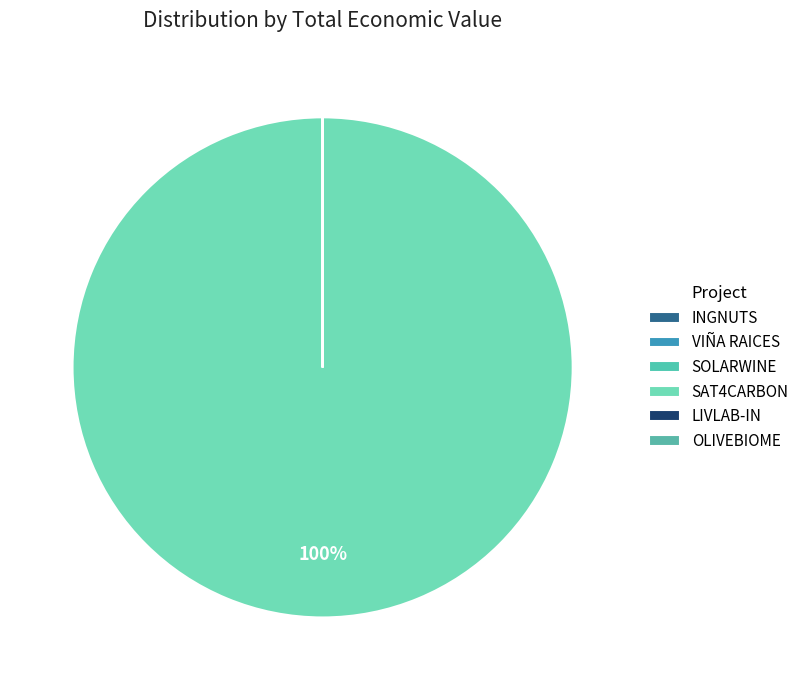

Is the sum of SAT4CARBON and OLIVEBIOME greater than half?

Yes